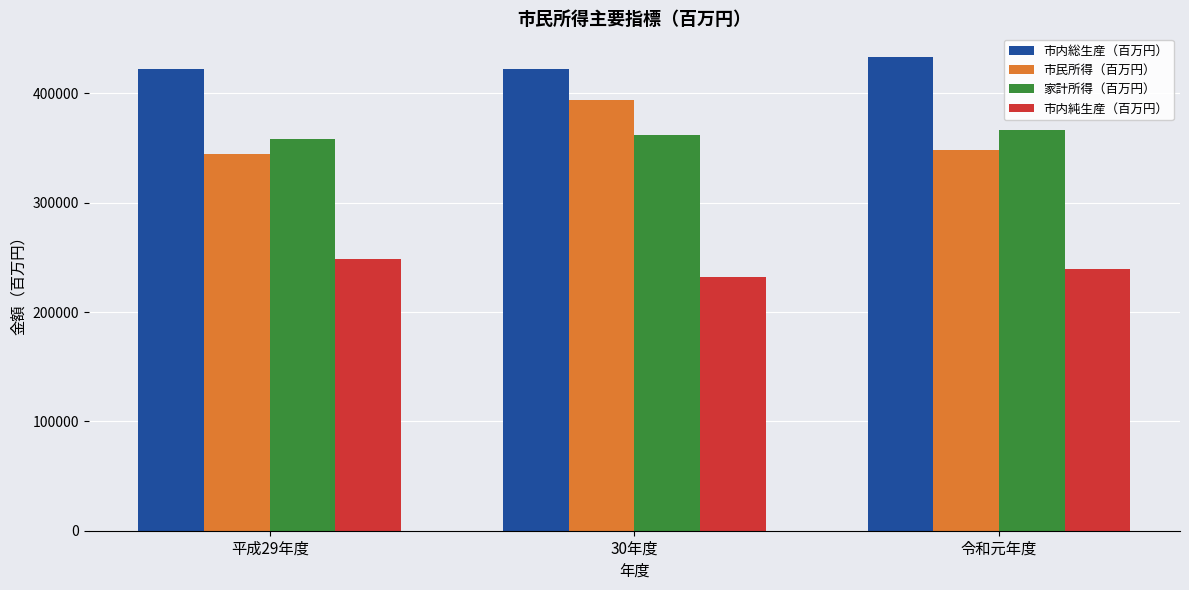

The value of 市民所得（百万円） at 平成29年度 is 344651. True or false?

True